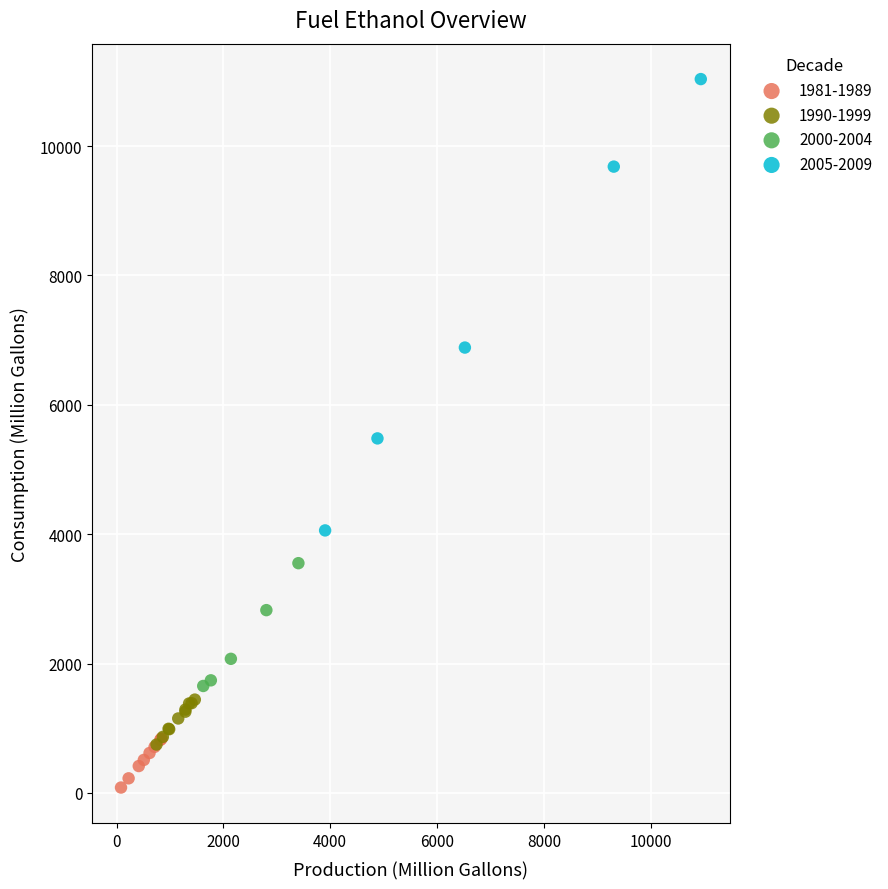

Which series reaches the maximum Y coordinate?

2005-2009